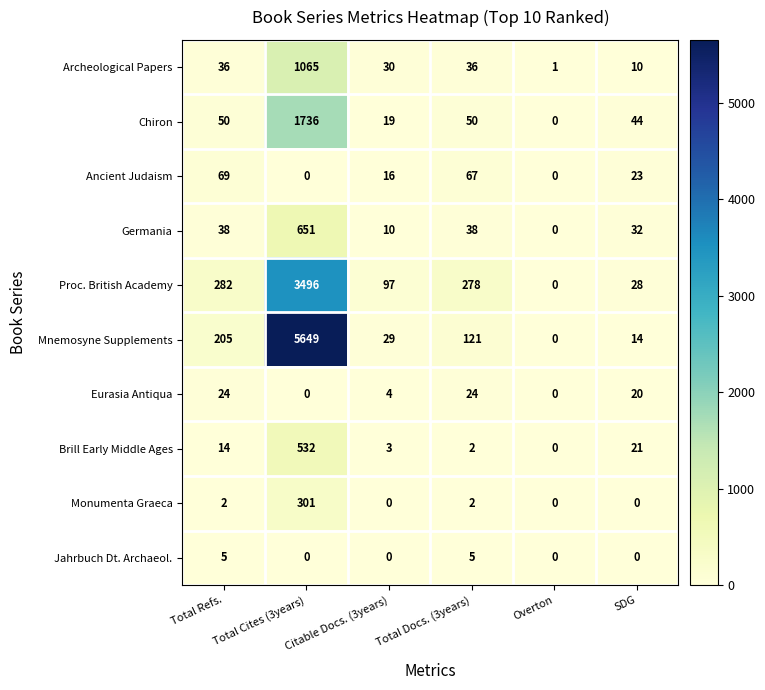

The value of Germania at Total Cites (3years) is 651. True or false?

True